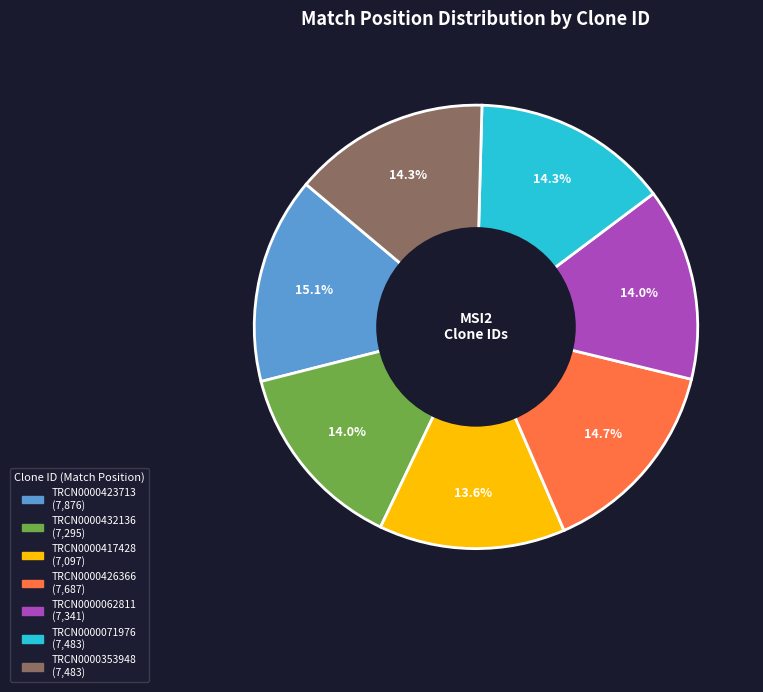

Count the number of slices in the pie.

7